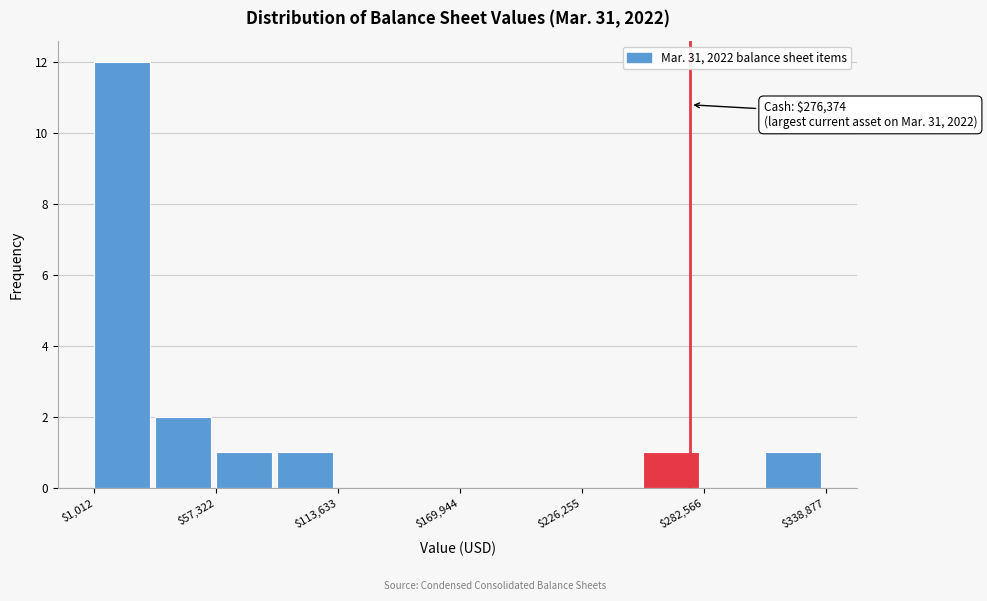

Read against the x-axis, roughly where is the centre of the tallest bar?

10000